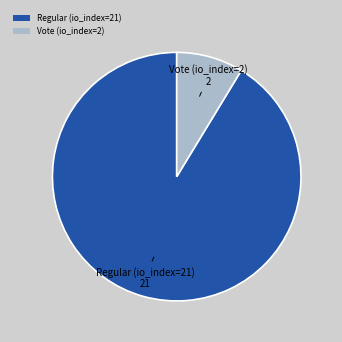

Does Vote (io_index=2) account for over 50% of the chart?

No